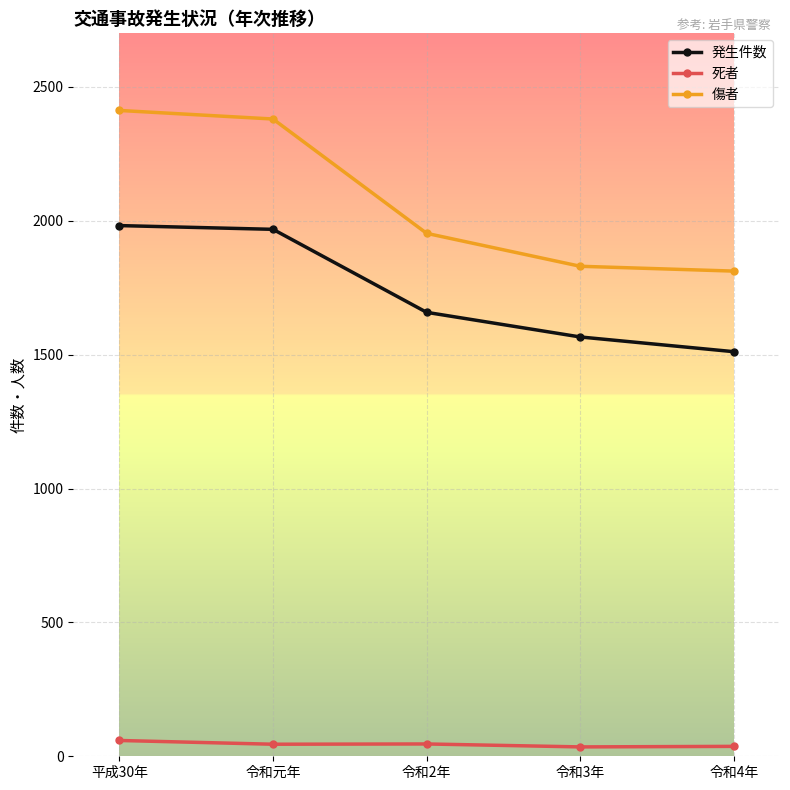

The value of 傷者 at 平成30年 is 2412. True or false?

True